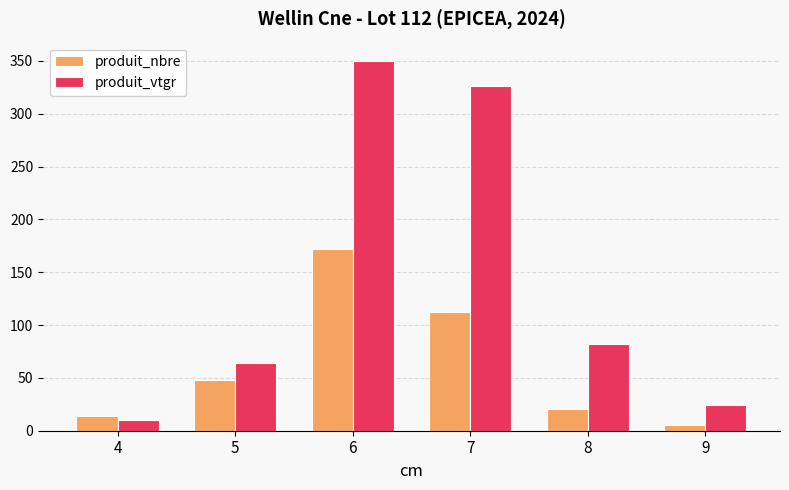

How many data points in produit_nbre are less than 48?

3